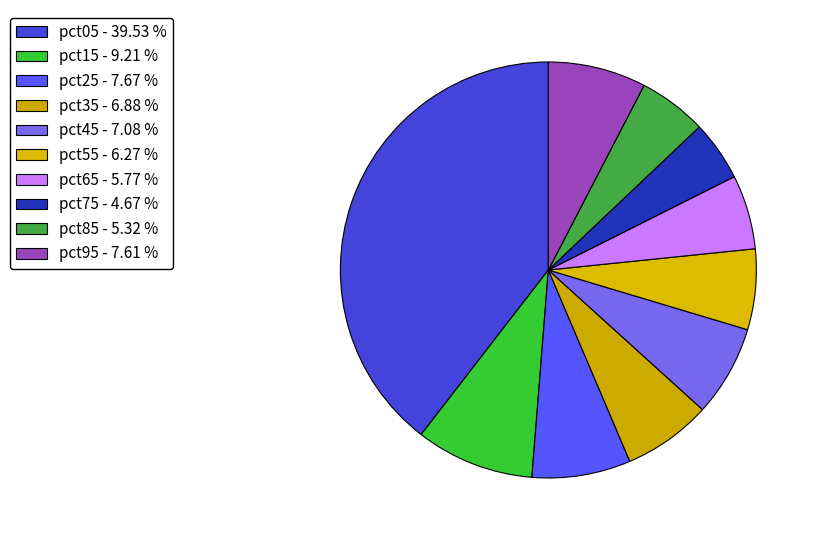

To the nearest percent, what percentage of the pie is pct55?

6%